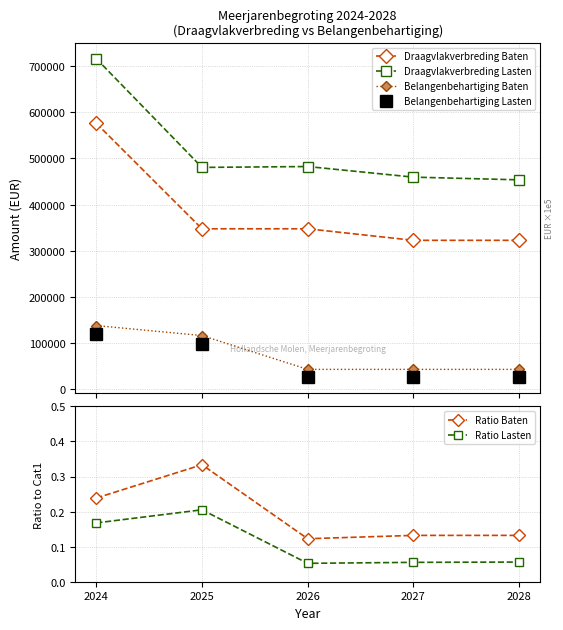

True or false: Belangenbehartiging Lasten has a value of 120167.0 at 2024.

True